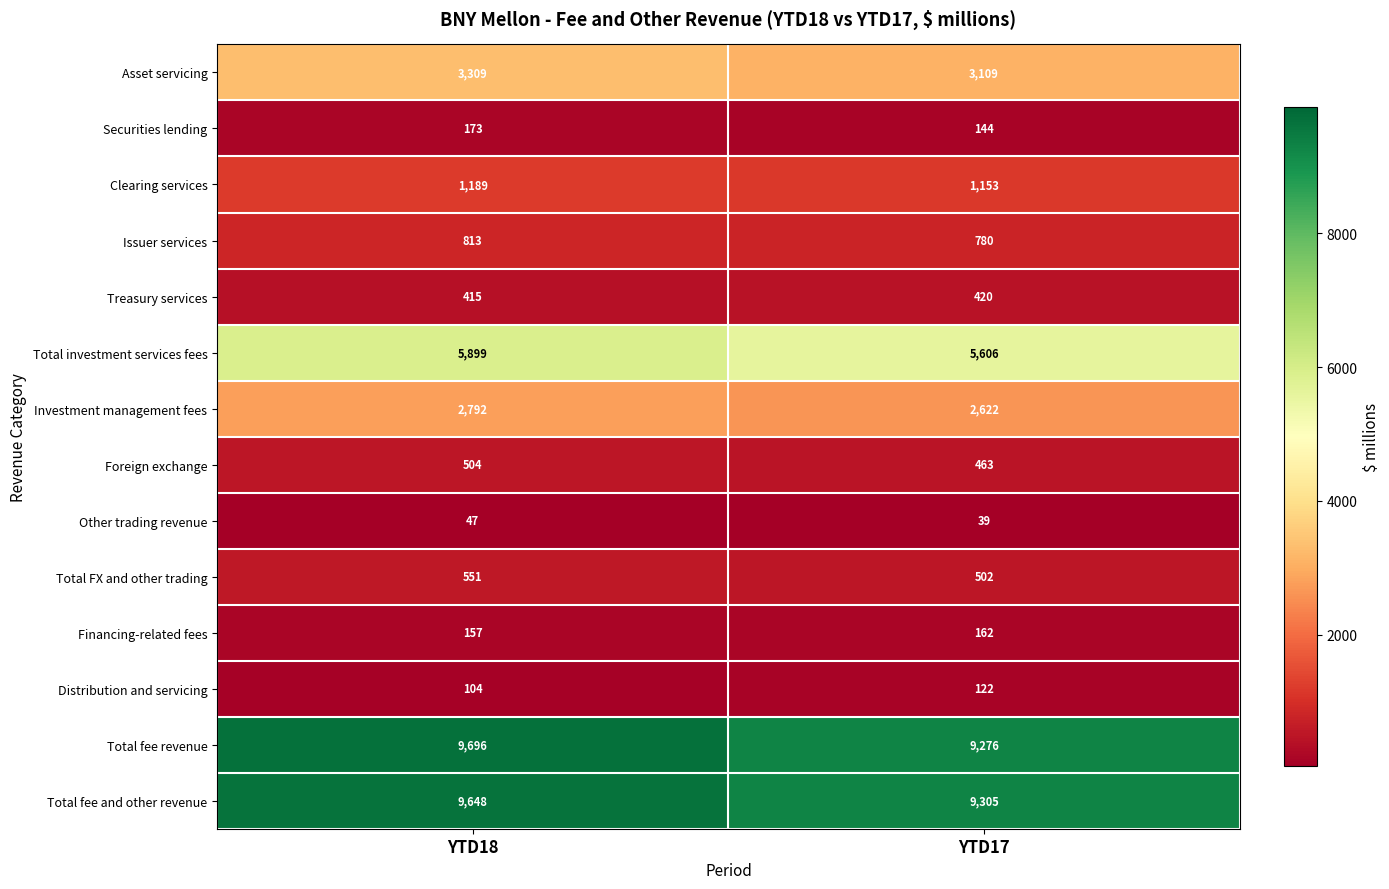

What is the maximum value for Financing-related fees?

162